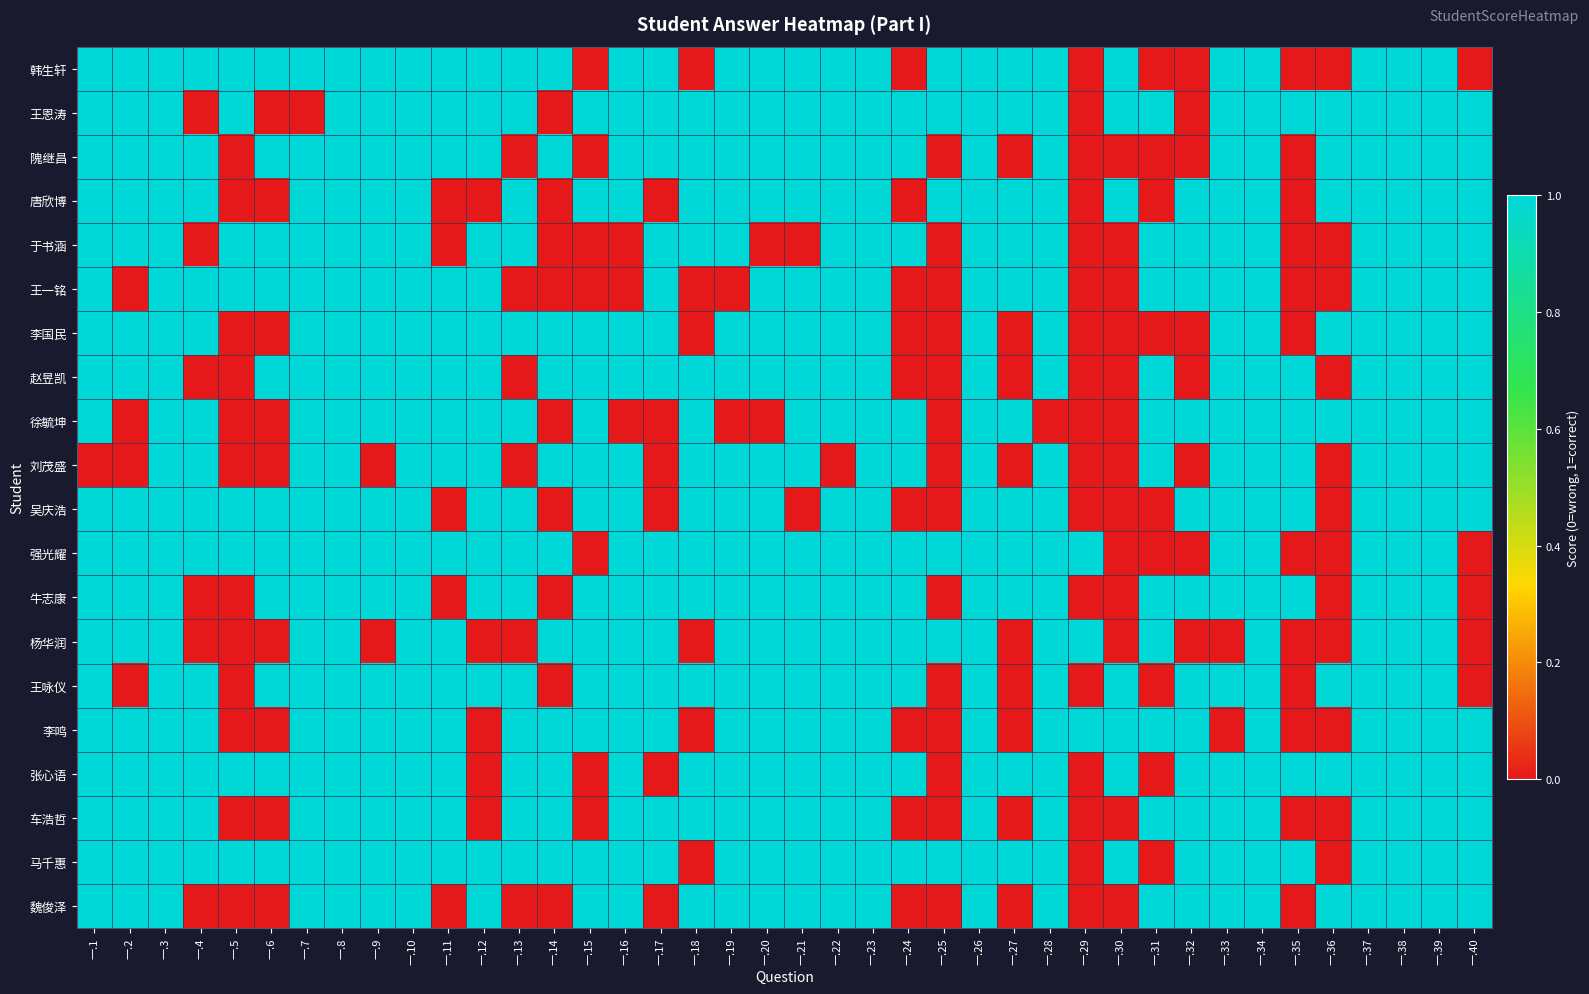

Reading left to right, list all the values displayed in this chart.

韩生轩: 一.1=1	一.2=1	一.3=1	一.4=1	一.5=1	一.6=1	一.7=1	一.8=1	一.9=1	一.10=1	一.11=1	一.12=1	一.13=1	一.14=1	一.15=0	一.16=1	一.17=1	一.18=0	一.19=1	一.20=1	一.21=1	一.22=1	一.23=1	一.24=0	一.25=1	一.26=1	一.27=1	一.28=1	一.29=0	一.30=1	一.31=0	一.32=0	一.33=1	一.34=1	一.35=0	一.36=0	一.37=1	一.38=1	一.39=1	一.40=0
王恩涛: 一.1=1	一.2=1	一.3=1	一.4=0	一.5=1	一.6=0	一.7=0	一.8=1	一.9=1	一.10=1	一.11=1	一.12=1	一.13=1	一.14=0	一.15=1	一.16=1	一.17=1	一.18=1	一.19=1	一.20=1	一.21=1	一.22=1	一.23=1	一.24=1	一.25=1	一.26=1	一.27=1	一.28=1	一.29=0	一.30=1	一.31=1	一.32=0	一.33=1	一.34=1	一.35=1	一.36=1	一.37=1	一.38=1	一.39=1	一.40=1
隗继昌: 一.1=1	一.2=1	一.3=1	一.4=1	一.5=0	一.6=1	一.7=1	一.8=1	一.9=1	一.10=1	一.11=1	一.12=1	一.13=0	一.14=1	一.15=0	一.16=1	一.17=1	一.18=1	一.19=1	一.20=1	一.21=1	一.22=1	一.23=1	一.24=1	一.25=0	一.26=1	一.27=0	一.28=1	一.29=0	一.30=0	一.31=0	一.32=0	一.33=1	一.34=1	一.35=0	一.36=1	一.37=1	一.38=1	一.39=1	一.40=1
唐欣博: 一.1=1	一.2=1	一.3=1	一.4=1	一.5=0	一.6=0	一.7=1	一.8=1	一.9=1	一.10=1	一.11=0	一.12=0	一.13=1	一.14=0	一.15=1	一.16=1	一.17=0	一.18=1	一.19=1	一.20=1	一.21=1	一.22=1	一.23=1	一.24=0	一.25=1	一.26=1	一.27=1	一.28=1	一.29=0	一.30=1	一.31=0	一.32=1	一.33=1	一.34=1	一.35=0	一.36=1	一.37=1	一.38=1	一.39=1	一.40=1
于书涵: 一.1=1	一.2=1	一.3=1	一.4=0	一.5=1	一.6=1	一.7=1	一.8=1	一.9=1	一.10=1	一.11=0	一.12=1	一.13=1	一.14=0	一.15=0	一.16=0	一.17=1	一.18=1	一.19=1	一.20=0	一.21=0	一.22=1	一.23=1	一.24=1	一.25=0	一.26=1	一.27=1	一.28=1	一.29=0	一.30=0	一.31=1	一.32=1	一.33=1	一.34=1	一.35=0	一.36=0	一.37=1	一.38=1	一.39=1	一.40=1
王一铭: 一.1=1	一.2=0	一.3=1	一.4=1	一.5=1	一.6=1	一.7=1	一.8=1	一.9=1	一.10=1	一.11=1	一.12=1	一.13=0	一.14=0	一.15=0	一.16=0	一.17=1	一.18=0	一.19=0	一.20=1	一.21=1	一.22=1	一.23=1	一.24=0	一.25=0	一.26=1	一.27=1	一.28=1	一.29=0	一.30=0	一.31=1	一.32=1	一.33=1	一.34=1	一.35=0	一.36=0	一.37=1	一.38=1	一.39=1	一.40=1
李国民: 一.1=1	一.2=1	一.3=1	一.4=1	一.5=0	一.6=0	一.7=1	一.8=1	一.9=1	一.10=1	一.11=1	一.12=1	一.13=1	一.14=1	一.15=1	一.16=1	一.17=1	一.18=0	一.19=1	一.20=1	一.21=1	一.22=1	一.23=1	一.24=0	一.25=0	一.26=1	一.27=0	一.28=1	一.29=0	一.30=0	一.31=0	一.32=0	一.33=1	一.34=1	一.35=0	一.36=1	一.37=1	一.38=1	一.39=1	一.40=1
赵昱凯: 一.1=1	一.2=1	一.3=1	一.4=0	一.5=0	一.6=1	一.7=1	一.8=1	一.9=1	一.10=1	一.11=1	一.12=1	一.13=0	一.14=1	一.15=1	一.16=1	一.17=1	一.18=1	一.19=1	一.20=1	一.21=1	一.22=1	一.23=1	一.24=0	一.25=0	一.26=1	一.27=0	一.28=1	一.29=0	一.30=0	一.31=1	一.32=0	一.33=1	一.34=1	一.35=1	一.36=0	一.37=1	一.38=1	一.39=1	一.40=1
徐毓坤: 一.1=1	一.2=0	一.3=1	一.4=1	一.5=0	一.6=0	一.7=1	一.8=1	一.9=1	一.10=1	一.11=1	一.12=1	一.13=1	一.14=0	一.15=1	一.16=0	一.17=0	一.18=1	一.19=0	一.20=0	一.21=1	一.22=1	一.23=1	一.24=1	一.25=0	一.26=1	一.27=1	一.28=0	一.29=0	一.30=0	一.31=1	一.32=1	一.33=1	一.34=1	一.35=1	一.36=1	一.37=1	一.38=1	一.39=1	一.40=1
刘茂盛: 一.1=0	一.2=0	一.3=1	一.4=1	一.5=0	一.6=0	一.7=1	一.8=1	一.9=0	一.10=1	一.11=1	一.12=1	一.13=0	一.14=1	一.15=1	一.16=1	一.17=0	一.18=1	一.19=1	一.20=1	一.21=1	一.22=0	一.23=1	一.24=1	一.25=0	一.26=1	一.27=0	一.28=1	一.29=0	一.30=0	一.31=1	一.32=0	一.33=1	一.34=1	一.35=1	一.36=0	一.37=1	一.38=1	一.39=1	一.40=1
吴庆浩: 一.1=1	一.2=1	一.3=1	一.4=1	一.5=1	一.6=1	一.7=1	一.8=1	一.9=1	一.10=1	一.11=0	一.12=1	一.13=1	一.14=0	一.15=1	一.16=1	一.17=0	一.18=1	一.19=1	一.20=1	一.21=0	一.22=1	一.23=1	一.24=0	一.25=0	一.26=1	一.27=1	一.28=1	一.29=0	一.30=0	一.31=0	一.32=1	一.33=1	一.34=1	一.35=1	一.36=0	一.37=1	一.38=1	一.39=1	一.40=1
强光耀: 一.1=1	一.2=1	一.3=1	一.4=1	一.5=1	一.6=1	一.7=1	一.8=1	一.9=1	一.10=1	一.11=1	一.12=1	一.13=1	一.14=1	一.15=0	一.16=1	一.17=1	一.18=1	一.19=1	一.20=1	一.21=1	一.22=1	一.23=1	一.24=1	一.25=1	一.26=1	一.27=1	一.28=1	一.29=1	一.30=0	一.31=0	一.32=0	一.33=1	一.34=1	一.35=0	一.36=0	一.37=1	一.38=1	一.39=1	一.40=0
牛志康: 一.1=1	一.2=1	一.3=1	一.4=0	一.5=0	一.6=1	一.7=1	一.8=1	一.9=1	一.10=1	一.11=0	一.12=1	一.13=1	一.14=0	一.15=1	一.16=1	一.17=1	一.18=1	一.19=1	一.20=1	一.21=1	一.22=1	一.23=1	一.24=1	一.25=0	一.26=1	一.27=1	一.28=1	一.29=0	一.30=0	一.31=1	一.32=1	一.33=1	一.34=1	一.35=1	一.36=0	一.37=1	一.38=1	一.39=1	一.40=0
杨华润: 一.1=1	一.2=1	一.3=1	一.4=0	一.5=0	一.6=0	一.7=1	一.8=1	一.9=0	一.10=1	一.11=1	一.12=0	一.13=0	一.14=1	一.15=1	一.16=1	一.17=1	一.18=0	一.19=1	一.20=1	一.21=1	一.22=1	一.23=1	一.24=1	一.25=1	一.26=1	一.27=0	一.28=1	一.29=1	一.30=0	一.31=1	一.32=0	一.33=0	一.34=1	一.35=0	一.36=0	一.37=1	一.38=1	一.39=1	一.40=0
王咏仪: 一.1=1	一.2=0	一.3=1	一.4=1	一.5=0	一.6=1	一.7=1	一.8=1	一.9=1	一.10=1	一.11=1	一.12=1	一.13=1	一.14=0	一.15=1	一.16=1	一.17=1	一.18=1	一.19=1	一.20=1	一.21=1	一.22=1	一.23=1	一.24=1	一.25=0	一.26=1	一.27=0	一.28=1	一.29=0	一.30=1	一.31=0	一.32=1	一.33=1	一.34=1	一.35=0	一.36=1	一.37=1	一.38=1	一.39=1	一.40=0
李鸣: 一.1=1	一.2=1	一.3=1	一.4=1	一.5=0	一.6=0	一.7=1	一.8=1	一.9=1	一.10=1	一.11=1	一.12=0	一.13=1	一.14=1	一.15=1	一.16=1	一.17=1	一.18=0	一.19=1	一.20=1	一.21=1	一.22=1	一.23=1	一.24=0	一.25=0	一.26=1	一.27=0	一.28=1	一.29=1	一.30=1	一.31=1	一.32=1	一.33=0	一.34=1	一.35=0	一.36=0	一.37=1	一.38=1	一.39=1	一.40=1
张心语: 一.1=1	一.2=1	一.3=1	一.4=1	一.5=1	一.6=1	一.7=1	一.8=1	一.9=1	一.10=1	一.11=1	一.12=0	一.13=1	一.14=1	一.15=0	一.16=1	一.17=0	一.18=1	一.19=1	一.20=1	一.21=1	一.22=1	一.23=1	一.24=1	一.25=0	一.26=1	一.27=1	一.28=1	一.29=0	一.30=1	一.31=0	一.32=1	一.33=1	一.34=1	一.35=1	一.36=1	一.37=1	一.38=1	一.39=1	一.40=1
车浩哲: 一.1=1	一.2=1	一.3=1	一.4=1	一.5=0	一.6=0	一.7=1	一.8=1	一.9=1	一.10=1	一.11=1	一.12=0	一.13=1	一.14=1	一.15=0	一.16=1	一.17=1	一.18=1	一.19=1	一.20=1	一.21=1	一.22=1	一.23=1	一.24=0	一.25=0	一.26=1	一.27=0	一.28=1	一.29=0	一.30=0	一.31=1	一.32=1	一.33=1	一.34=1	一.35=0	一.36=0	一.37=1	一.38=1	一.39=1	一.40=1
马千惠: 一.1=1	一.2=1	一.3=1	一.4=1	一.5=1	一.6=1	一.7=1	一.8=1	一.9=1	一.10=1	一.11=1	一.12=1	一.13=1	一.14=1	一.15=1	一.16=1	一.17=1	一.18=0	一.19=1	一.20=1	一.21=1	一.22=1	一.23=1	一.24=1	一.25=1	一.26=1	一.27=1	一.28=1	一.29=0	一.30=1	一.31=0	一.32=1	一.33=1	一.34=1	一.35=1	一.36=0	一.37=1	一.38=1	一.39=1	一.40=1
魏俊泽: 一.1=1	一.2=1	一.3=1	一.4=0	一.5=0	一.6=0	一.7=1	一.8=1	一.9=1	一.10=1	一.11=0	一.12=1	一.13=0	一.14=0	一.15=1	一.16=1	一.17=0	一.18=1	一.19=1	一.20=1	一.21=1	一.22=1	一.23=1	一.24=0	一.25=0	一.26=1	一.27=0	一.28=1	一.29=0	一.30=0	一.31=1	一.32=1	一.33=1	一.34=1	一.35=0	一.36=1	一.37=1	一.38=1	一.39=1	一.40=1